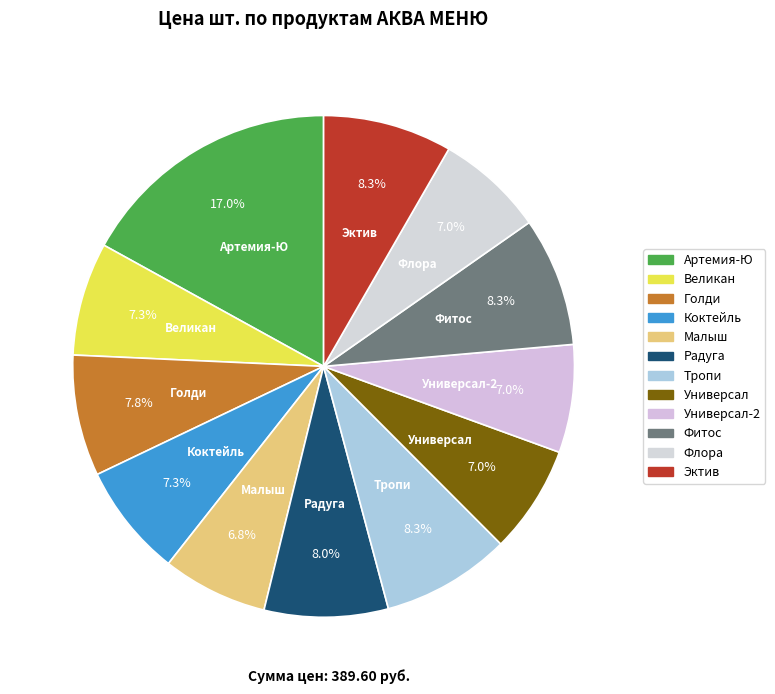

How many segments does this pie chart have?

12